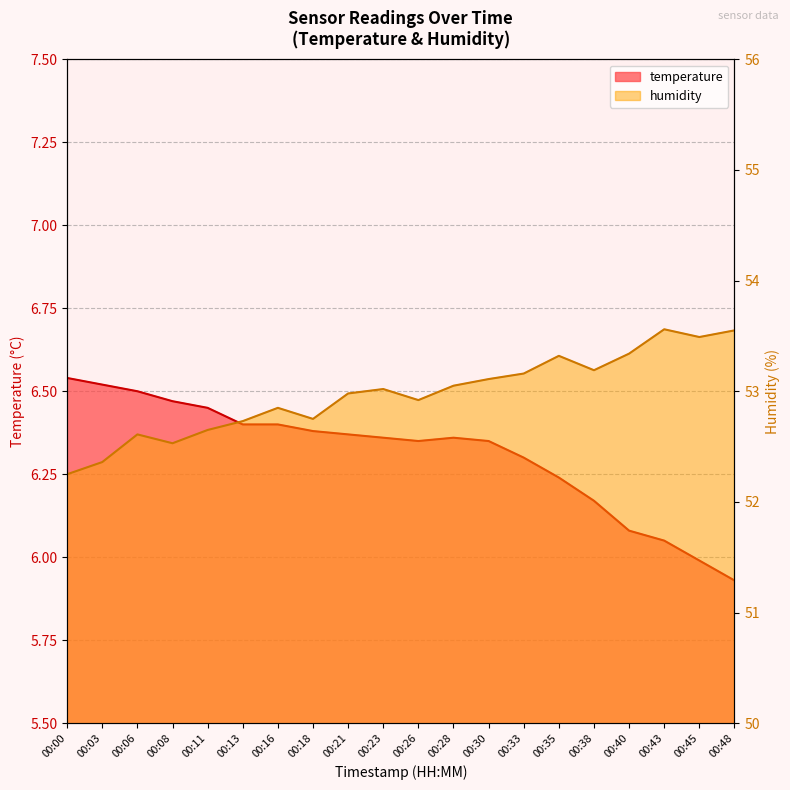

True or false: temperature and humidity cross at least once.

False